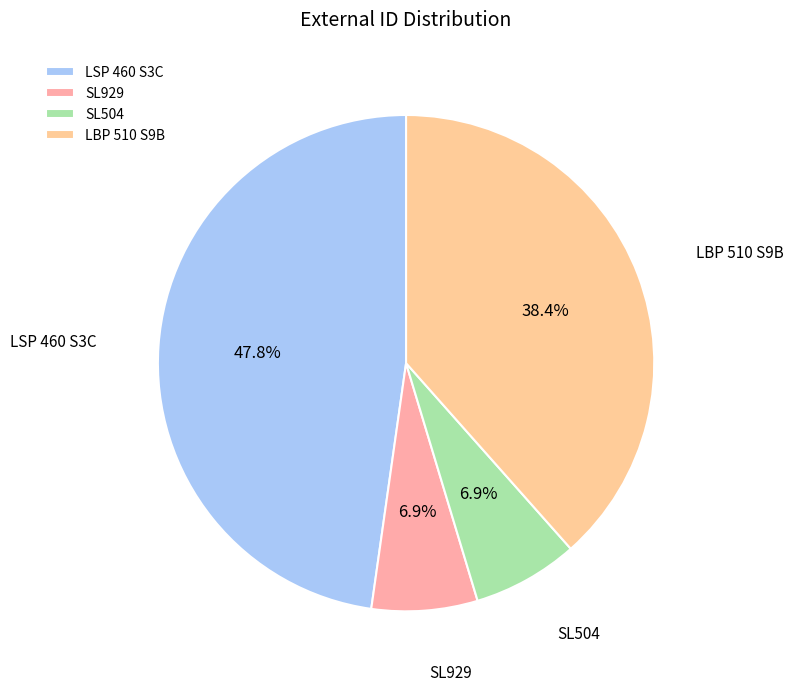

Which slice is the largest?

LSP 460 S3C